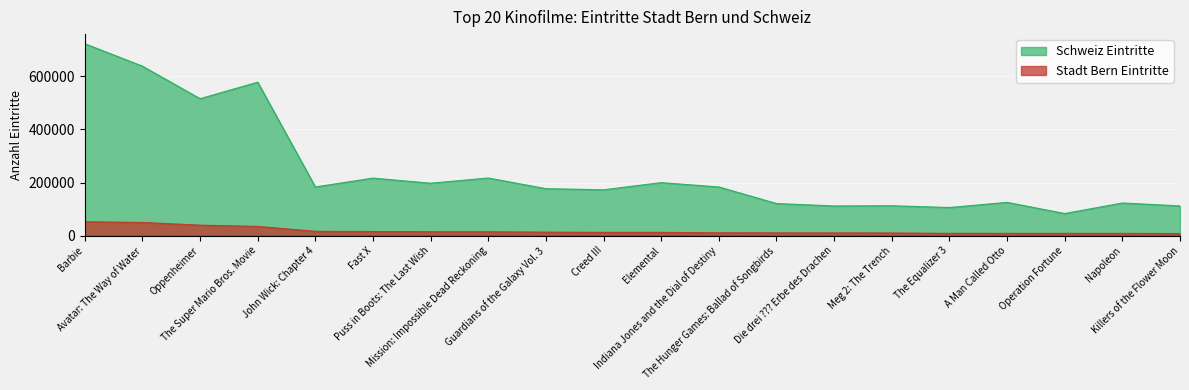

What is the difference between the Schweiz Eintritte values at The Equalizer 3 and Napoleon?

17165